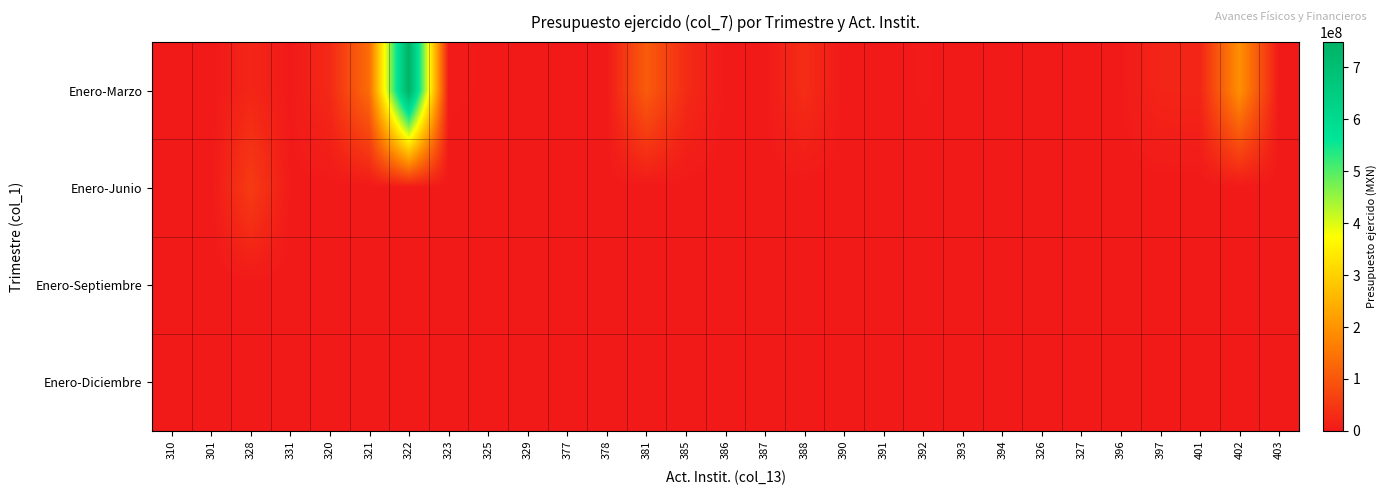

Rank the series by their maximum value, from lowest to highest.

Enero-Septiembre, Enero-Diciembre, Enero-Junio, Enero-Marzo